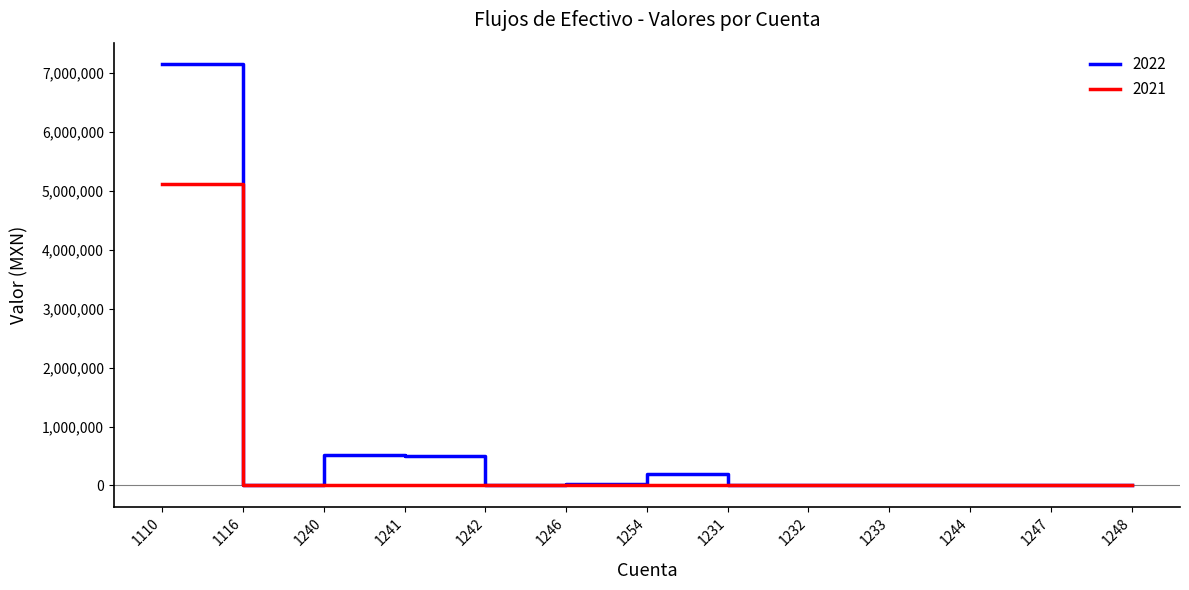

The value of 2021 at 1254 is -2082072.2. True or false?

False